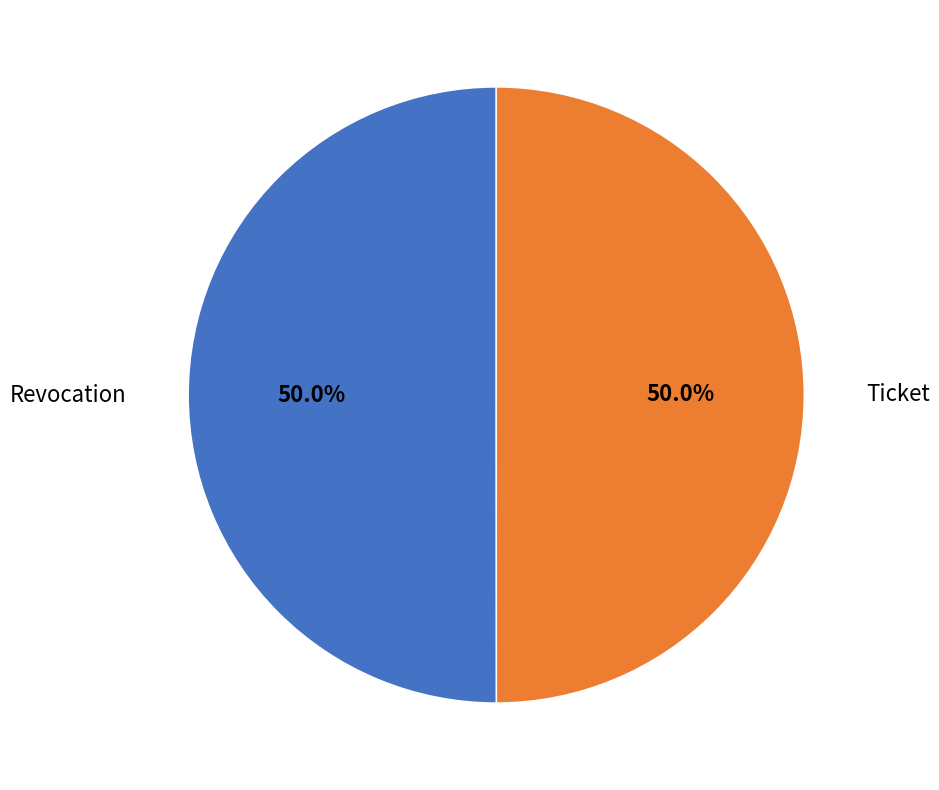

Combined, what portion of the pie is Ticket and Revocation?

100.0%